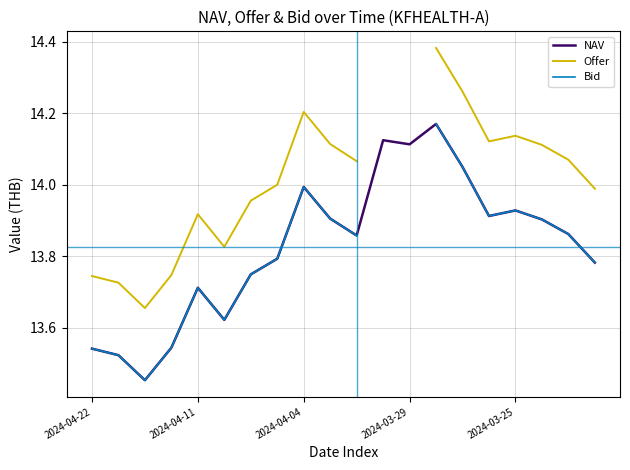

True or false: Bid and Offer cross at least once.

False